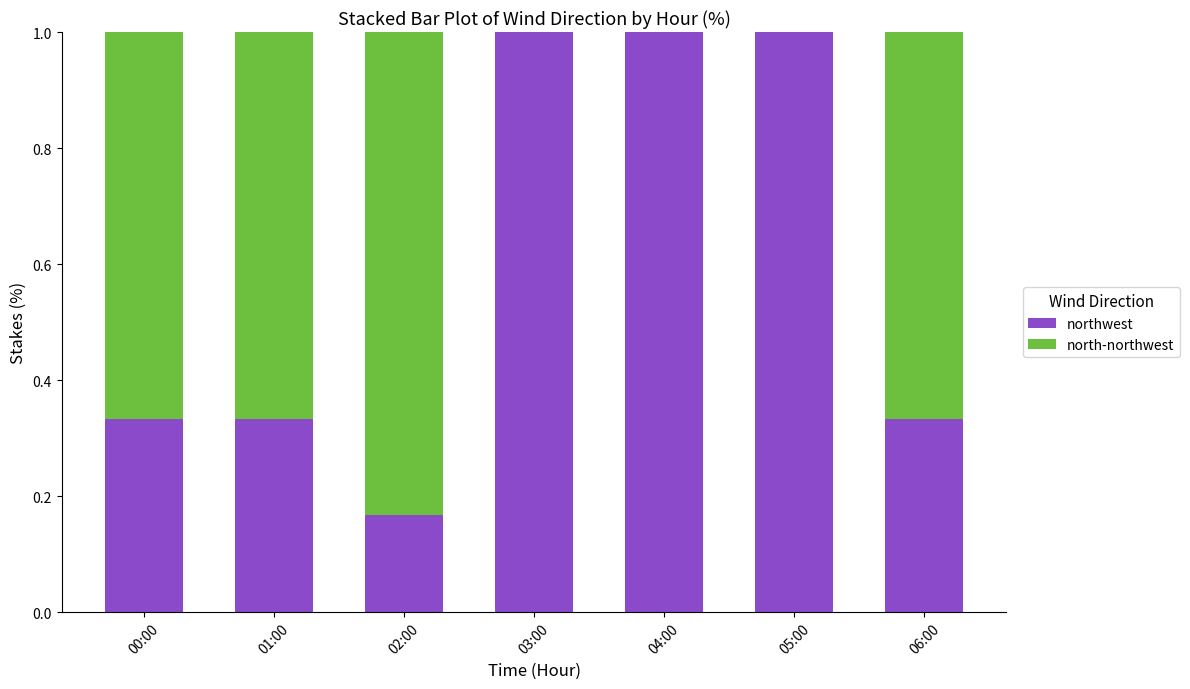

What is the total value across all series at 03:00?

1.0